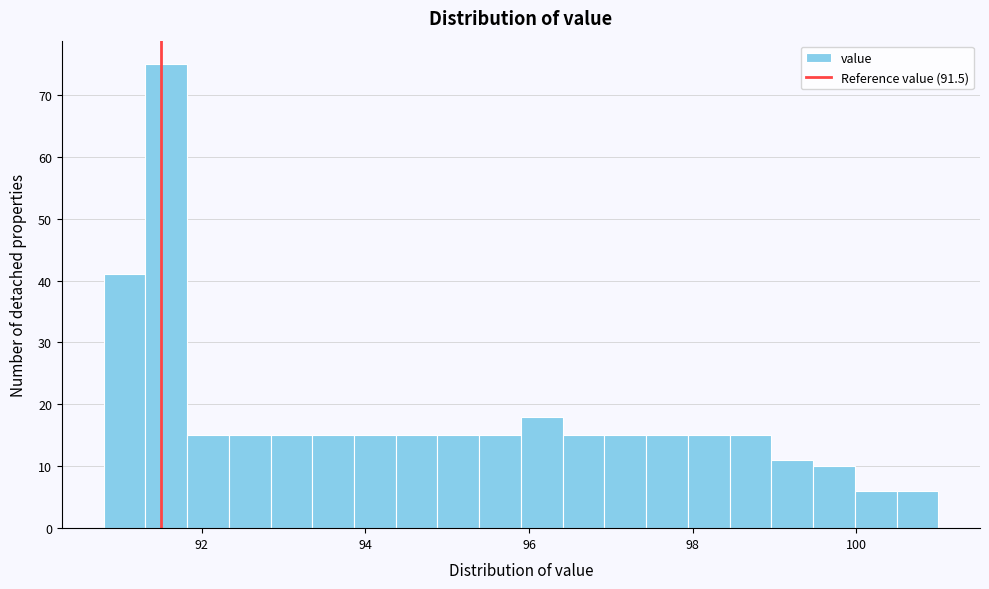

Around what value on the x-axis is the tallest bar? Give the approximate position of its centre, as read against the axis.

91.6